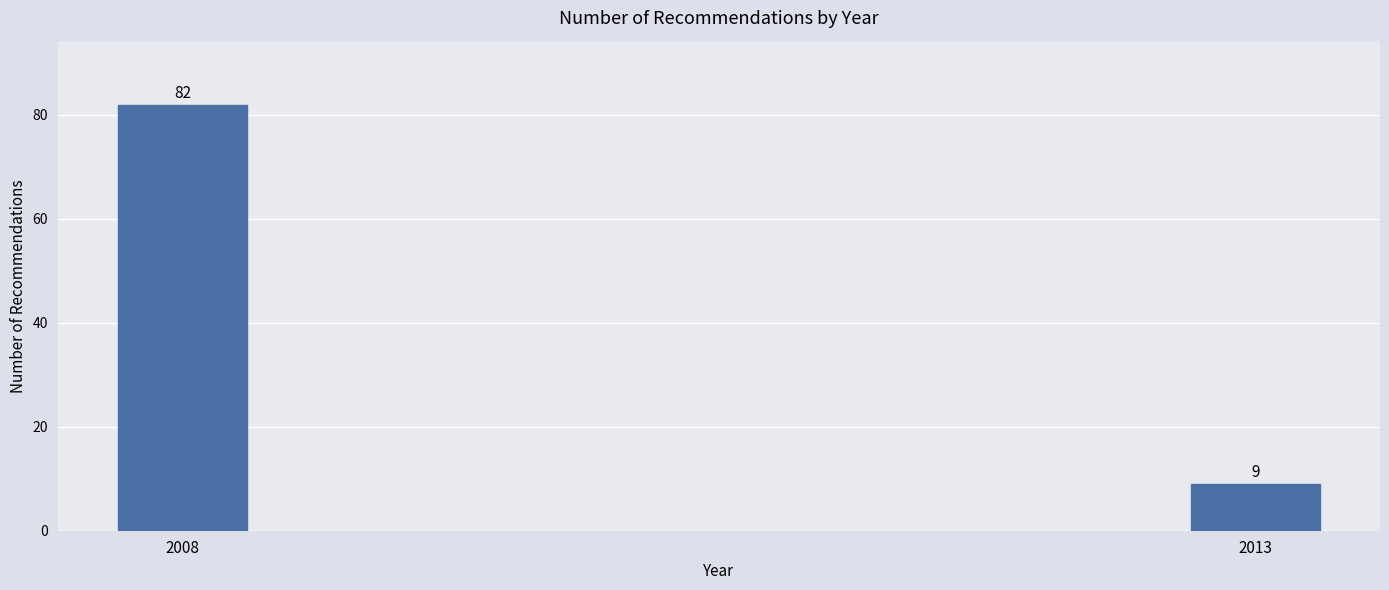

Reading left to right, extract all data points from this chart.

2008=82	2013=9